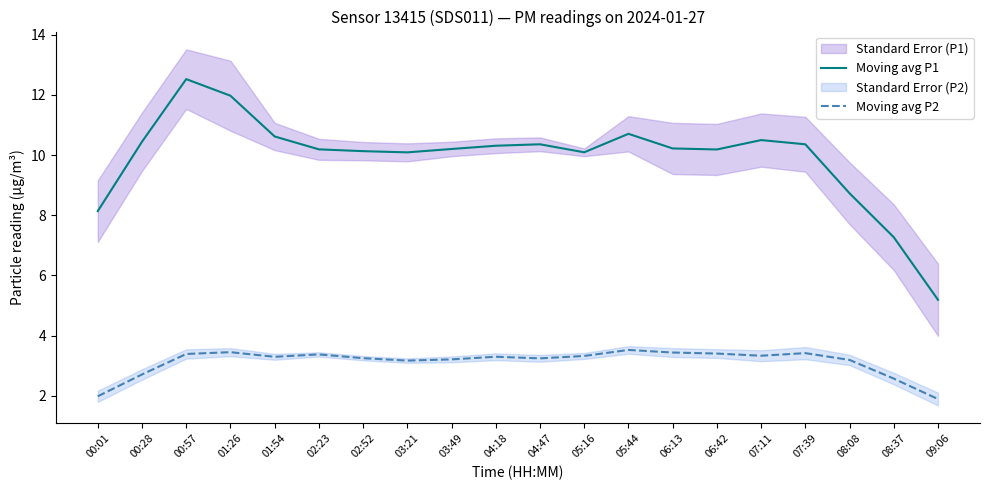

Where does the Moving avg P2 series first go above 3?

00:57